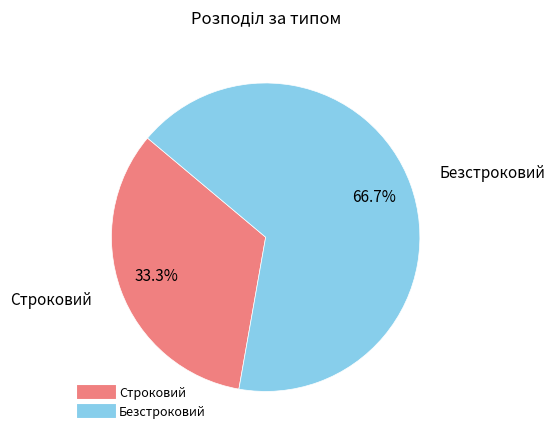

Rank the categories by value from highest to lowest.

Безстроковий, Строковий